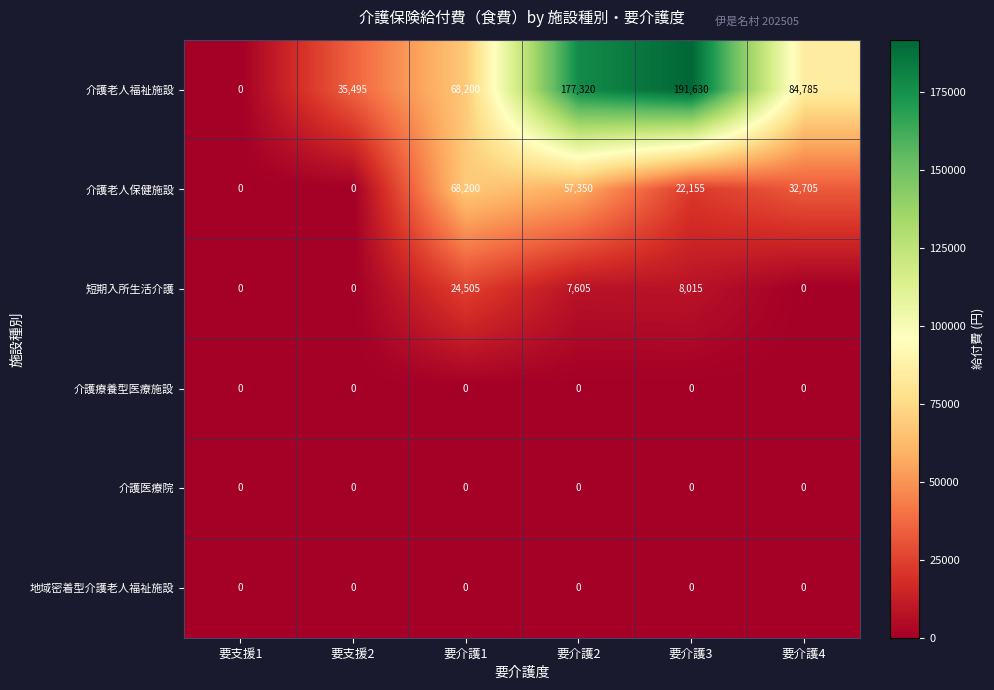

At how many categories does at least one series exceed 55018?

4